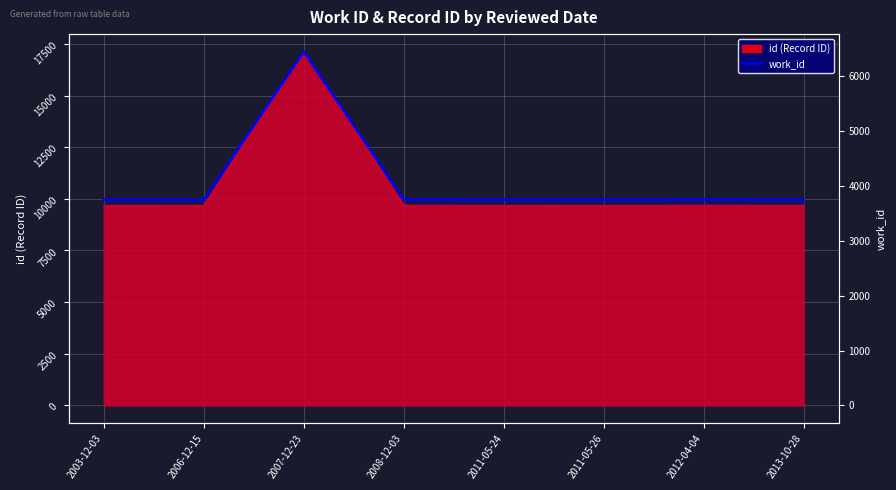

True or false: the data shows 6020 at 2013-10-28.

False